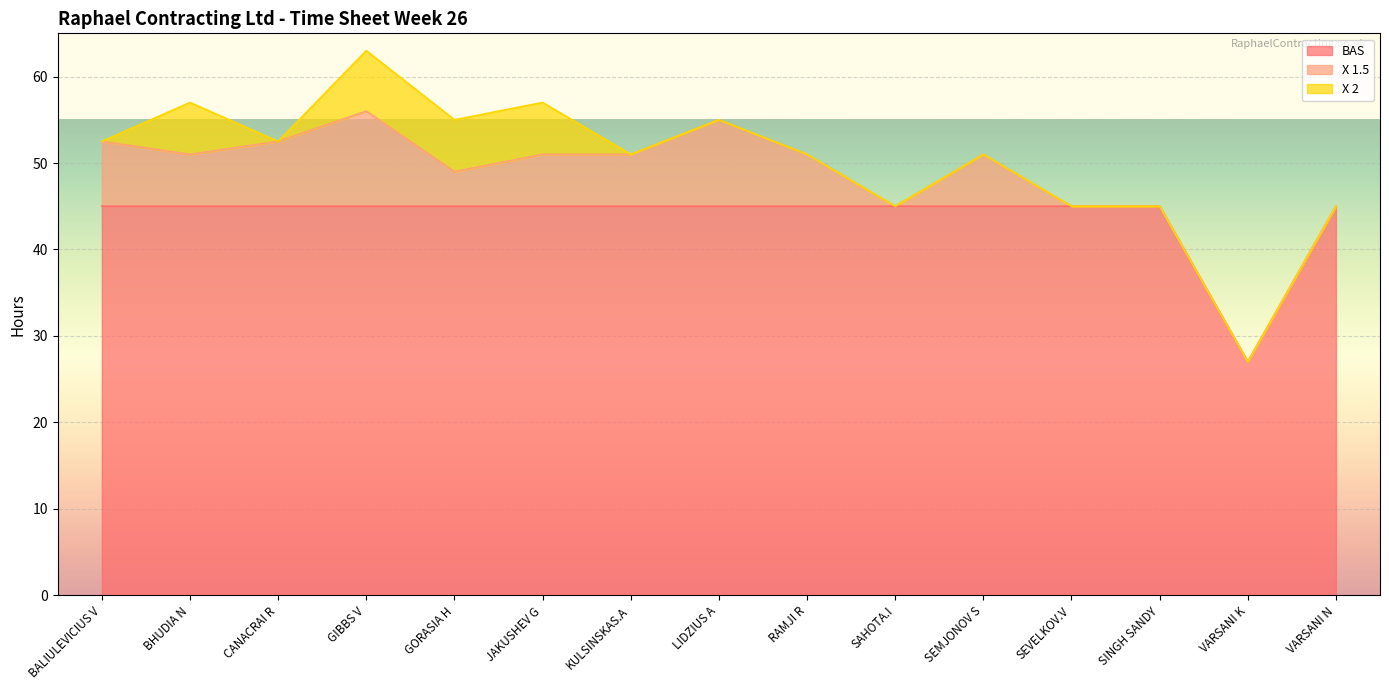

Which has a higher value, JAKUSHEV G or VARSANI K?

JAKUSHEV G